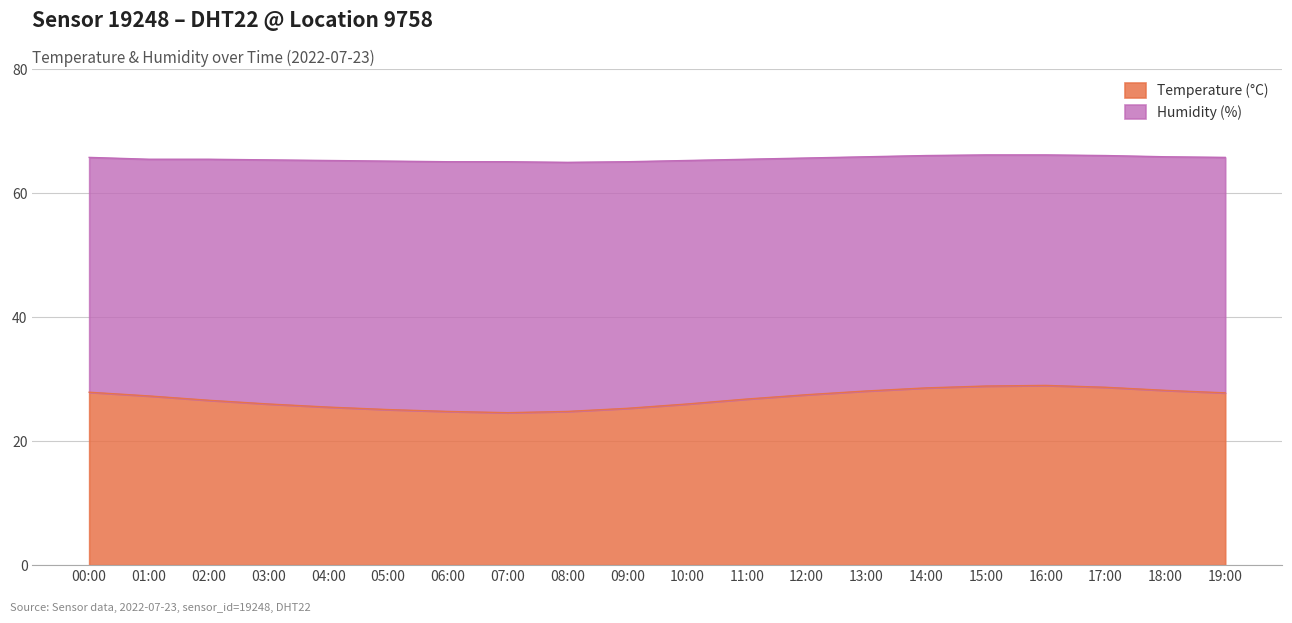

What is the label of the 11th point from the right?

09:00